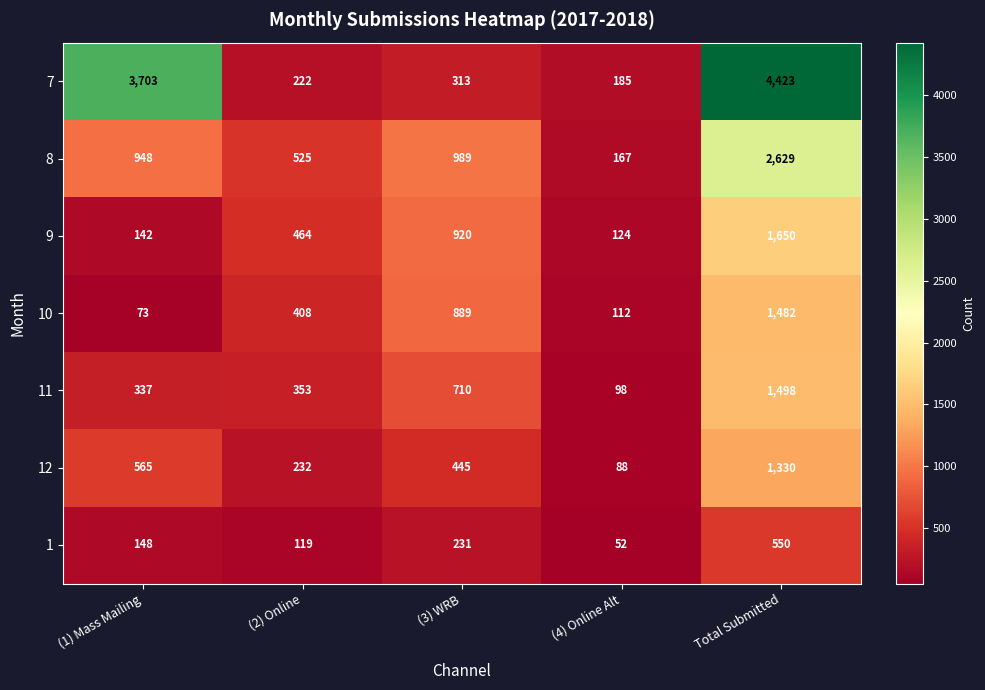

Which series has the largest range (max minus min)?

7